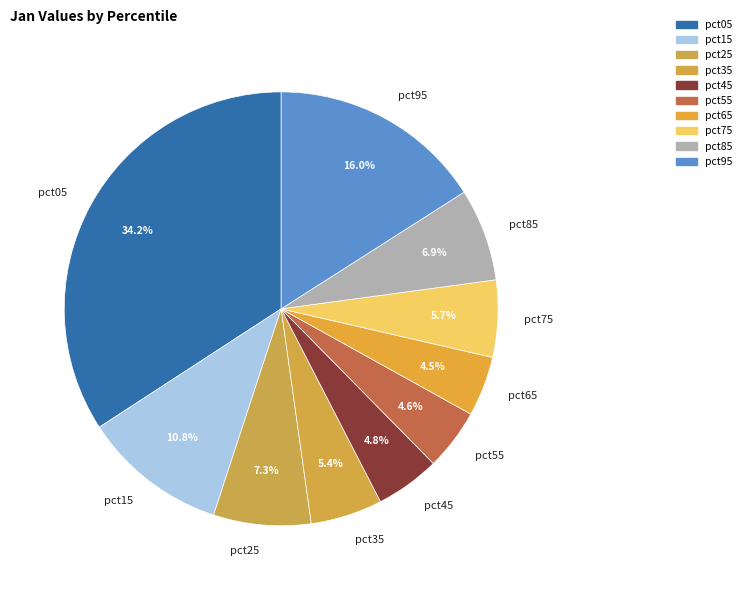

Which category has the biggest portion of the pie?

pct05